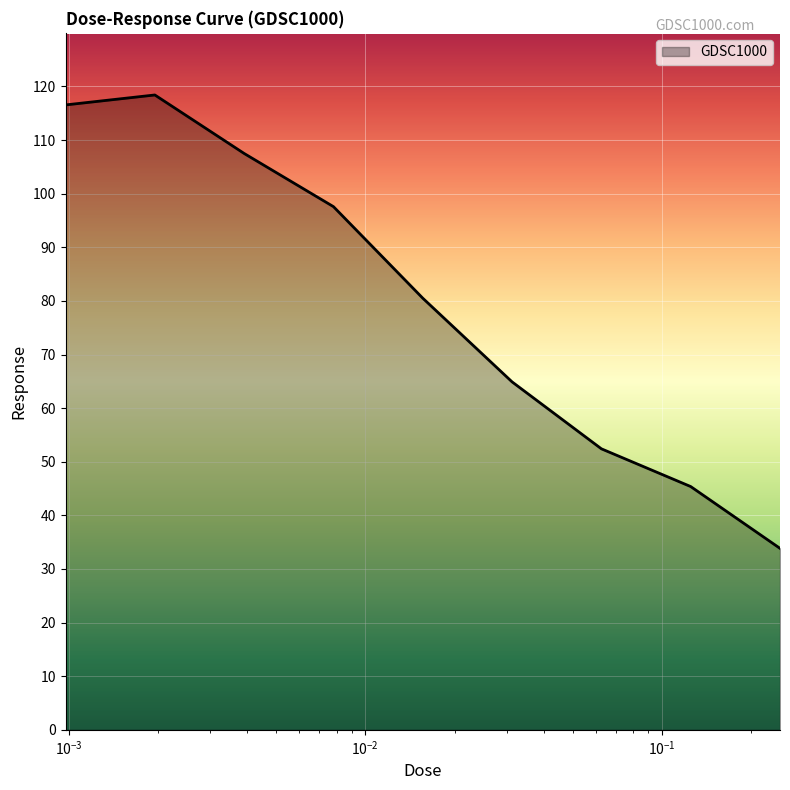

What is the greatest value displayed?

118.4